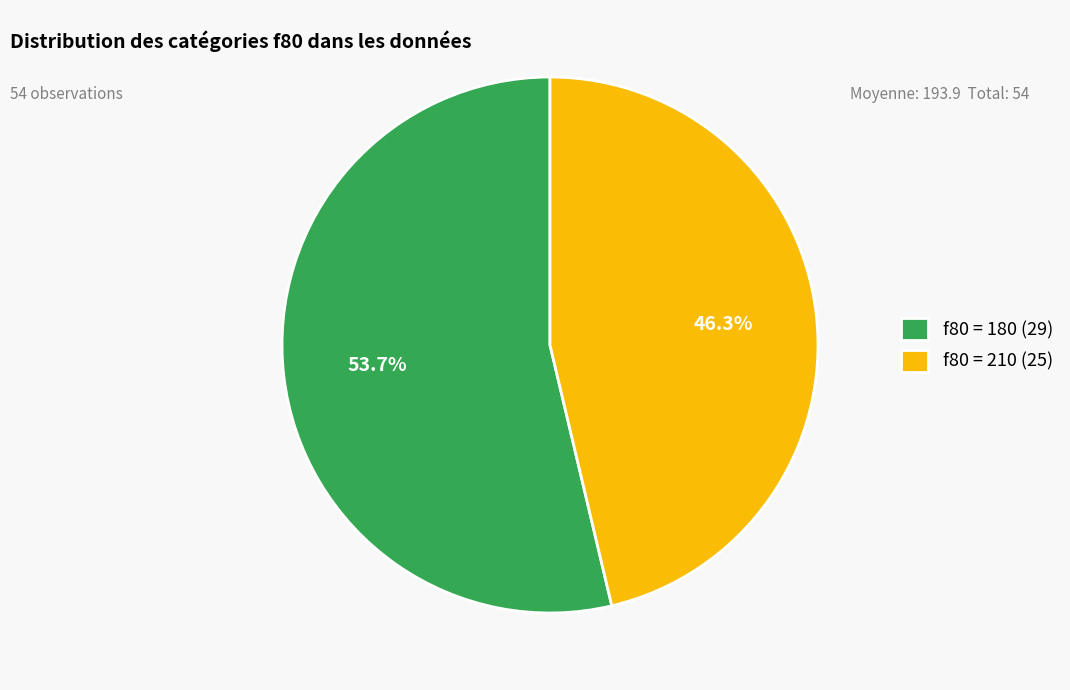

Which category has the biggest portion of the pie?

f80 = 180 (29)